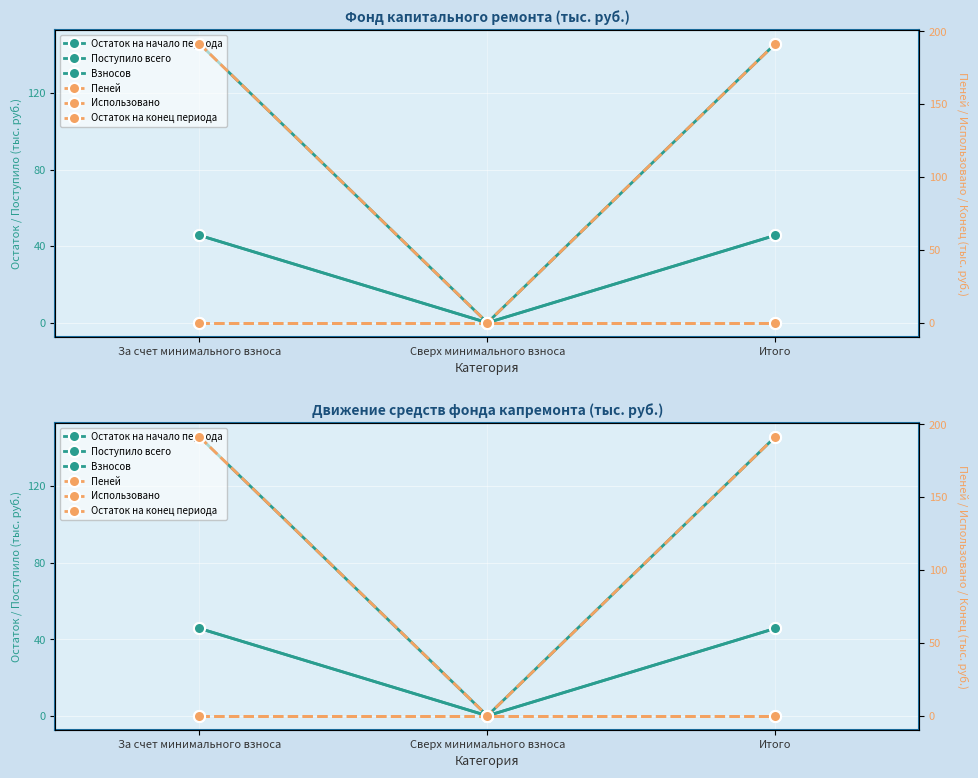

Where is Использовано nearest to the value 0?

За счет минимального взноса